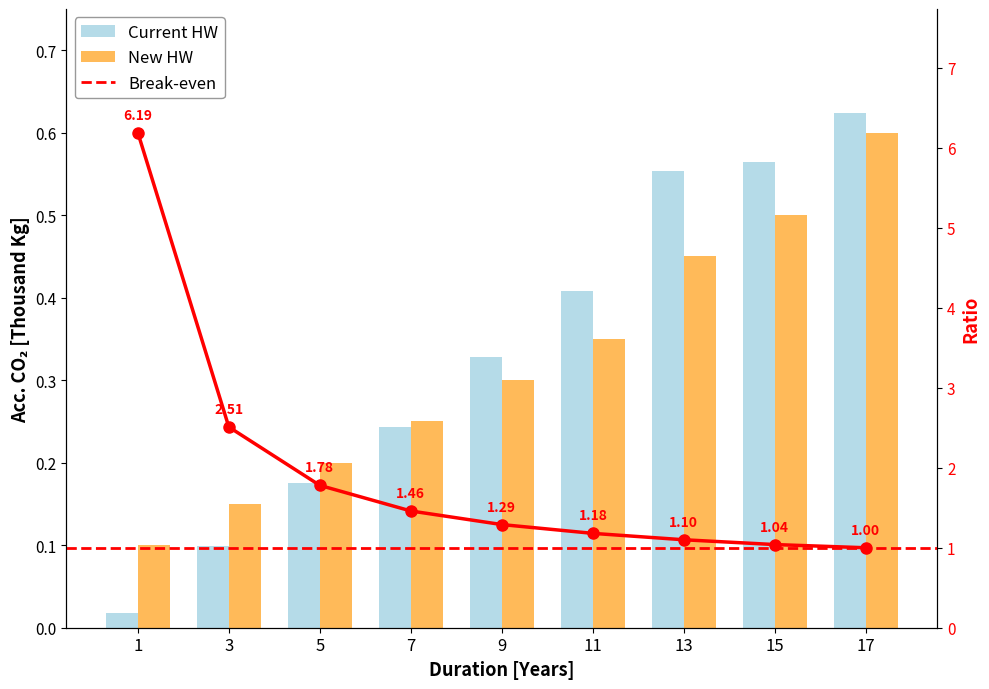

What is the difference between the highest and lowest values at 3?

0.1